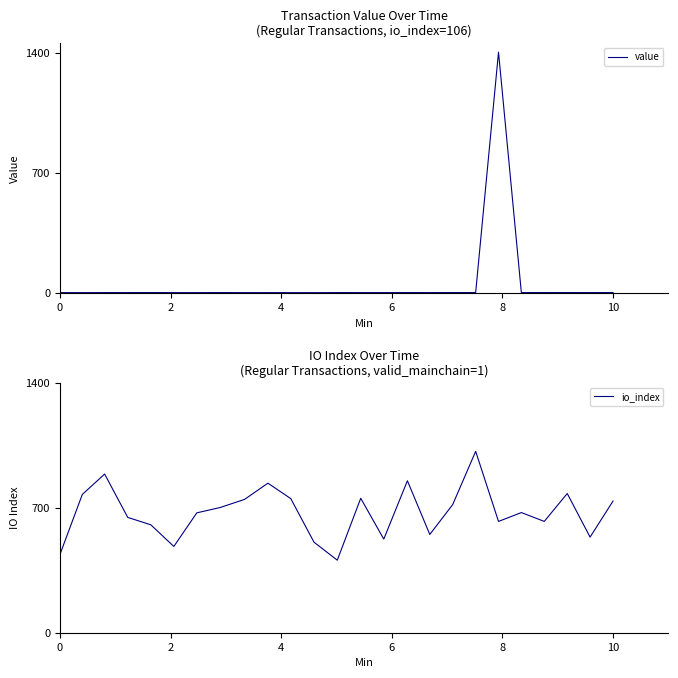

Is this an area chart (filled region under the line)?

No